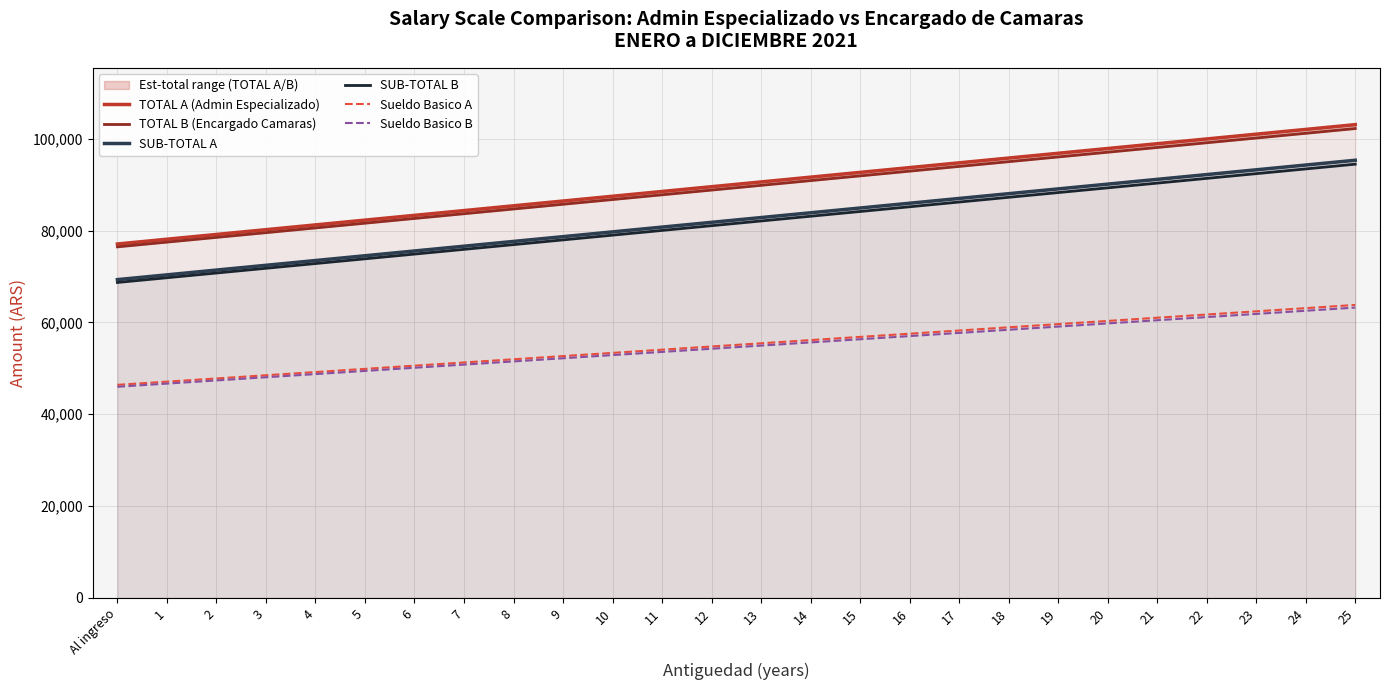

Reading left to right, list all the values displayed in this chart.

TOTAL A (Admin Especializado): Al ingreso=77078.2	1=78118.0	2=79157.8	3=80197.6	4=81237.4	5=82277.2	6=83317.0	7=84356.7	8=85396.5	9=86436.3	10=87476.1	11=88515.9	12=89555.7	13=90595.5	14=91635.3	15=92675.0	16=93714.8	17=94754.6	18=95794.4	19=96834.2	20=97874.0	21=98913.8	22=99953.5	23=100993.3	24=102033.1	25=103072.9
TOTAL B (Encargado Camaras): Al ingreso=76456.1	1=77486.5	2=78517.0	3=79547.4	4=80577.9	5=81608.3	6=82638.8	7=83669.2	8=84699.7	9=85730.2	10=86760.6	11=87791.1	12=88821.5	13=89852.0	14=90882.4	15=91912.9	16=92943.3	17=93973.8	18=95004.2	19=96034.7	20=97065.1	21=98095.6	22=99126.0	23=100156.5	24=101186.9	25=102217.4
SUB-TOTAL A: Al ingreso=69319.0	1=70358.8	2=71398.6	3=72438.4	4=73478.2	5=74518.0	6=75557.8	7=76597.5	8=77637.3	9=78677.1	10=79716.9	11=80756.7	12=81796.5	13=82836.3	14=83876.1	15=84915.8	16=85955.6	17=86995.4	18=88035.2	19=89075.0	20=90114.8	21=91154.6	22=92194.3	23=93234.1	24=94273.9	25=95313.7
SUB-TOTAL B: Al ingreso=68696.9	1=69727.3	2=70757.8	3=71788.2	4=72818.7	5=73849.1	6=74879.6	7=75910.0	8=76940.5	9=77971.0	10=79001.4	11=80031.9	12=81062.3	13=82092.8	14=83123.2	15=84153.7	16=85184.1	17=86214.6	18=87245.0	19=88275.5	20=89305.9	21=90336.4	22=91366.8	23=92397.3	24=93427.7	25=94458.2
Sueldo Basico A: Al ingreso=46402.3	1=47098.4	2=47794.4	3=48490.4	4=49186.5	5=49882.5	6=50578.5	7=51274.6	8=51970.6	9=52666.6	10=53362.7	11=54058.7	12=54754.7	13=55450.8	14=56146.8	15=56842.8	16=57538.9	17=58234.9	18=58930.9	19=59627.0	20=60323.0	21=61019.1	22=61715.1	23=62411.1	24=63107.2	25=63803.2
Sueldo Basico B: Al ingreso=45985.8	1=46675.6	2=47365.4	3=48055.2	4=48745.0	5=49434.8	6=50124.6	7=50814.3	8=51504.1	9=52193.9	10=52883.7	11=53573.5	12=54263.3	13=54953.1	14=55642.9	15=56332.6	16=57022.4	17=57712.2	18=58402.0	19=59091.8	20=59781.6	21=60471.4	22=61161.2	23=61850.9	24=62540.7	25=63230.5